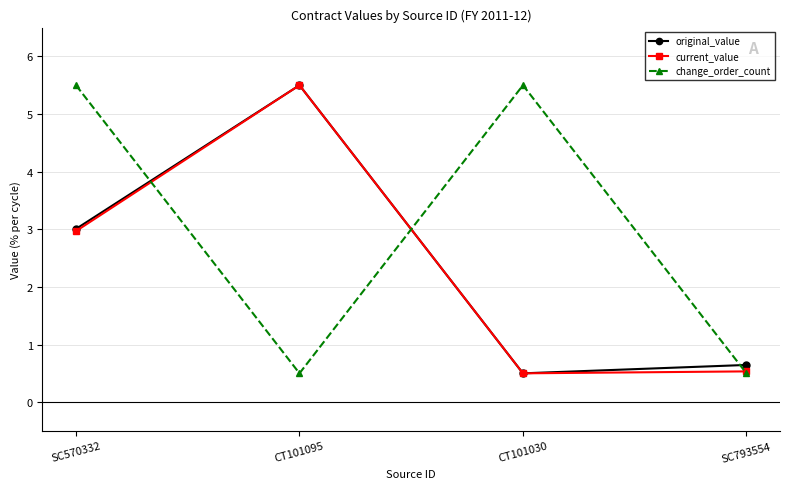

How many interior local peaks does the change_order_count series have?

1